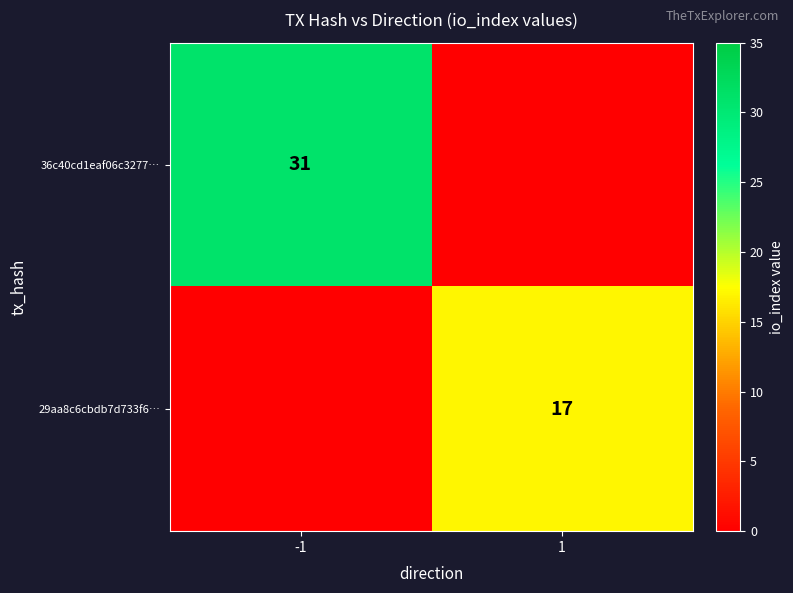

The 36c40cd1eaf06c3277… series shows 48 at -1. True or false?

False